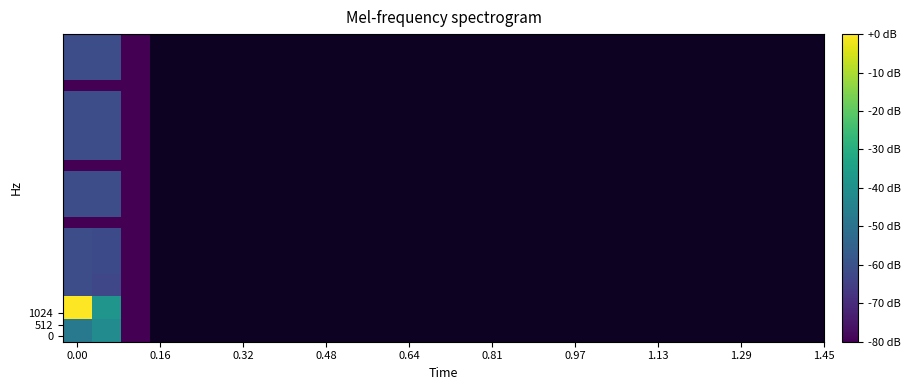

What is the maximum value shown in the chart?

22302